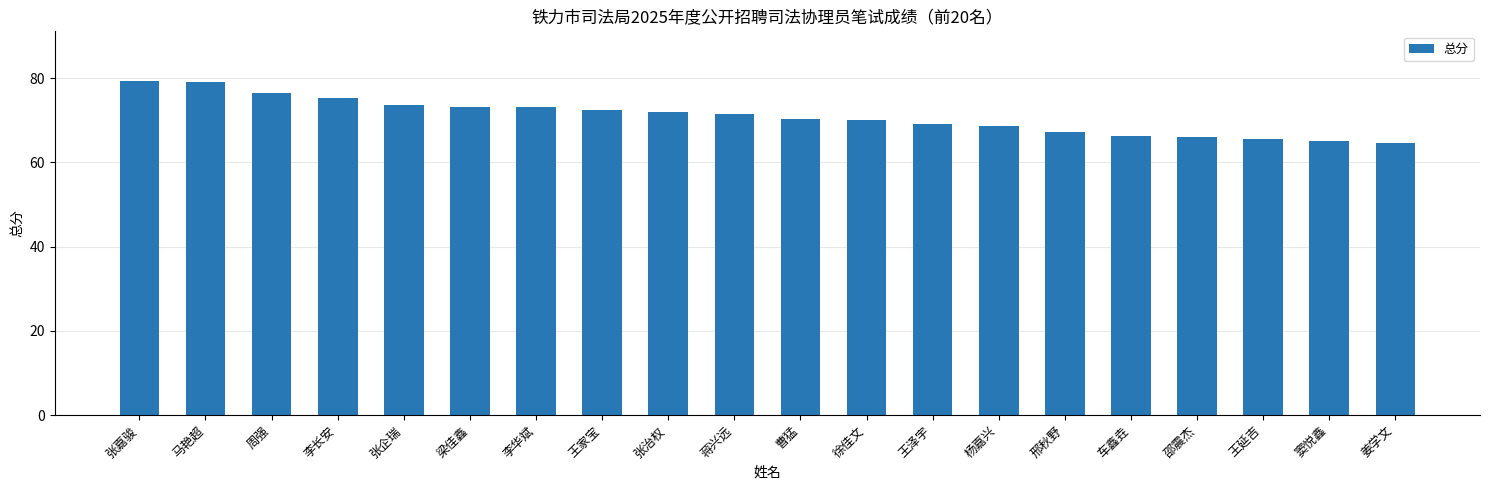

What is the difference between the values at 姜学文 and 周强?

11.8